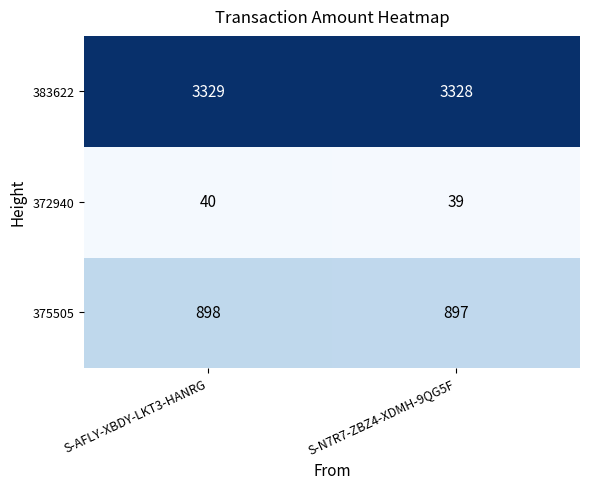

What is the sum of all 383622 values?

6657